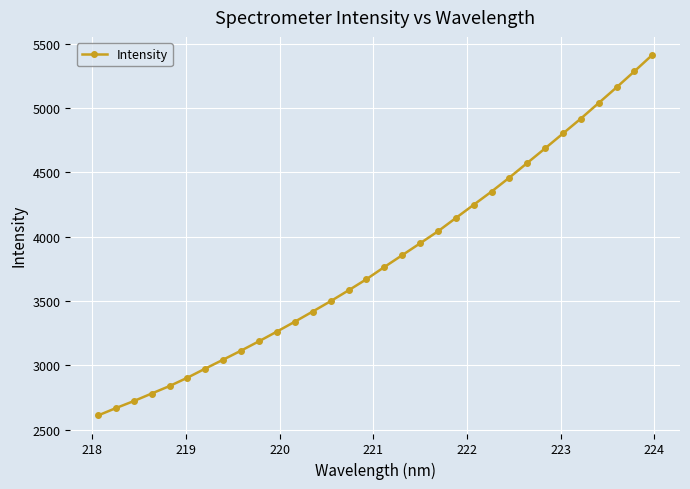

What is the value of the 12th point from the left?

3338.2